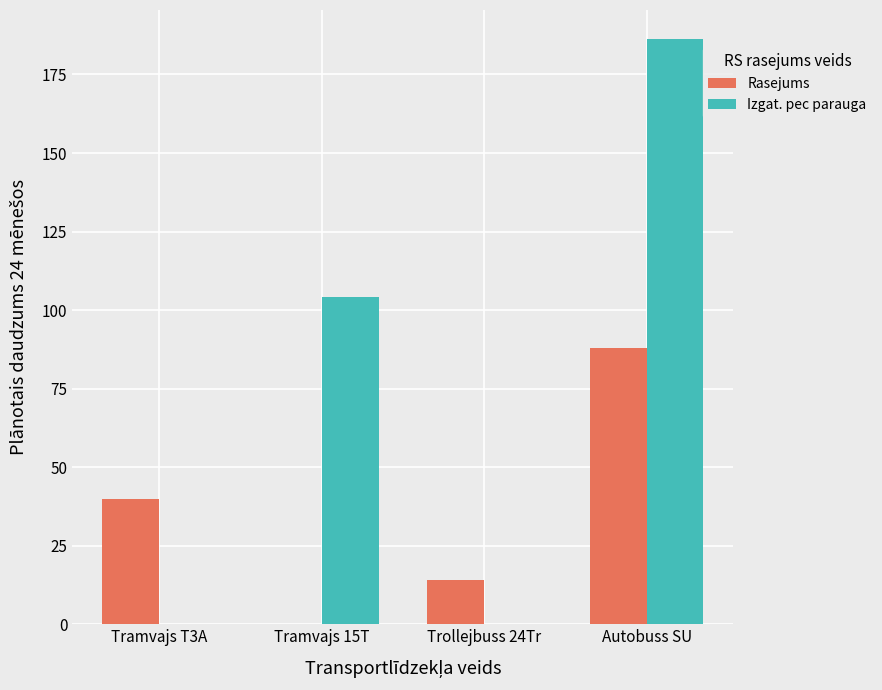

What is the sum of all Rasejums values?

142.0